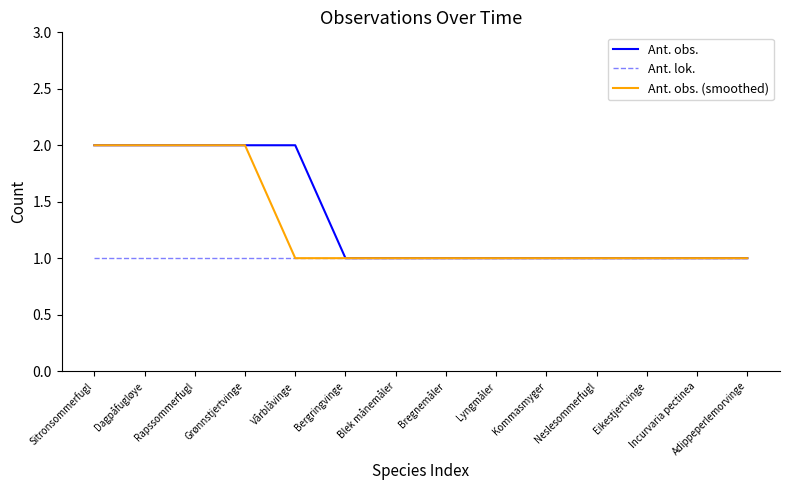

List the series in order of their overall mean, lowest first.

Ant. lok., Ant. obs. (smoothed), Ant. obs.